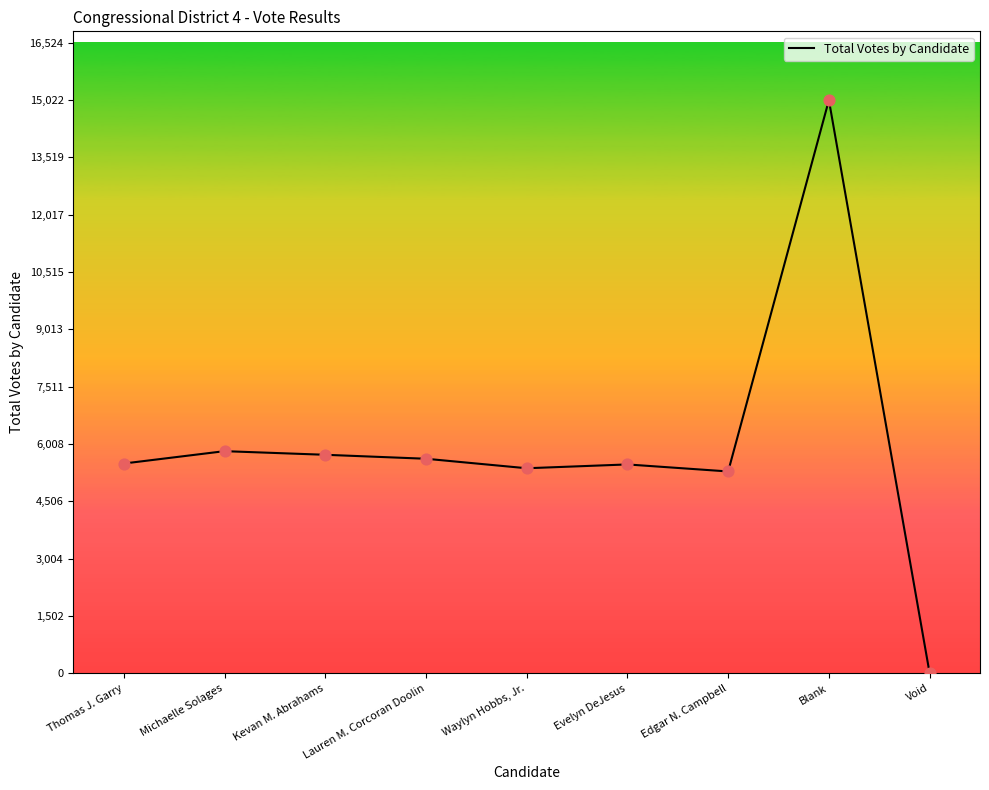

Which has a higher value, Blank or Lauren M. Corcoran Doolin?

Blank